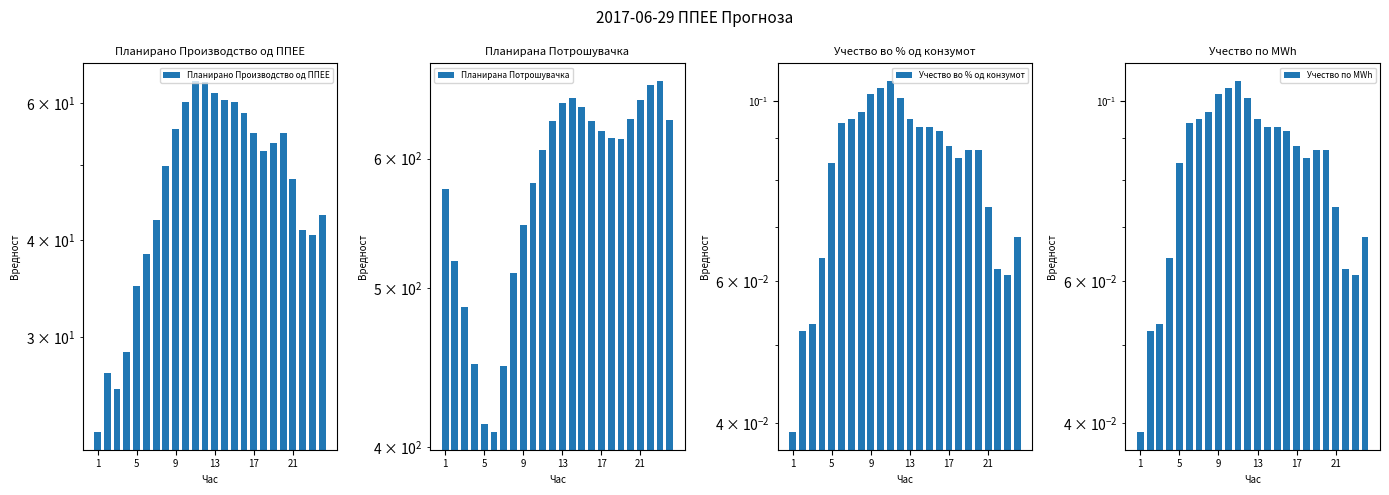

Which series has the largest total across all categories?

Планирана Потрошувачка